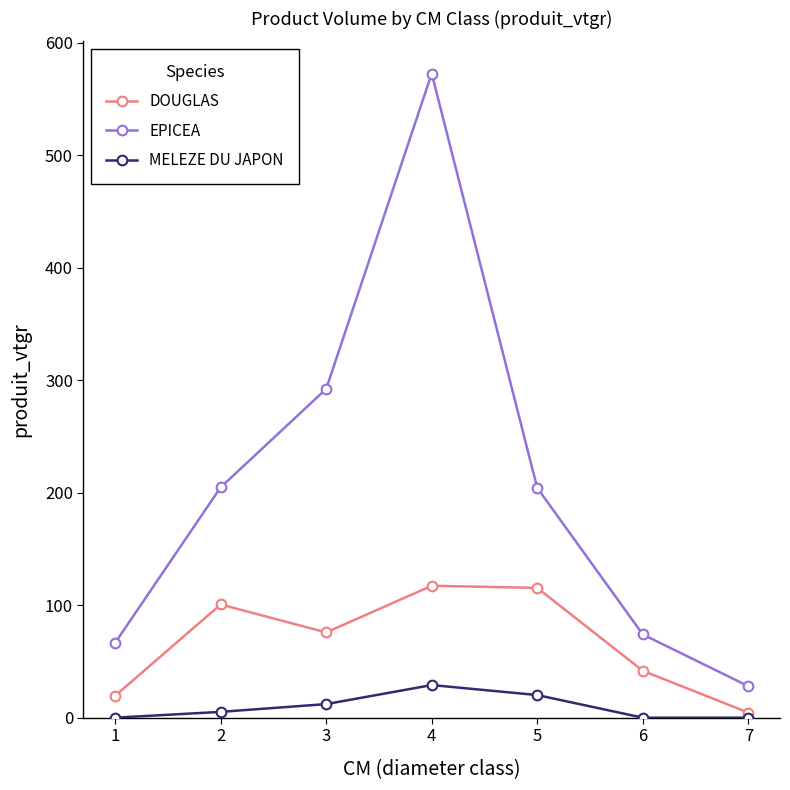

The value of EPICEA at 3 is 292.2. True or false?

True